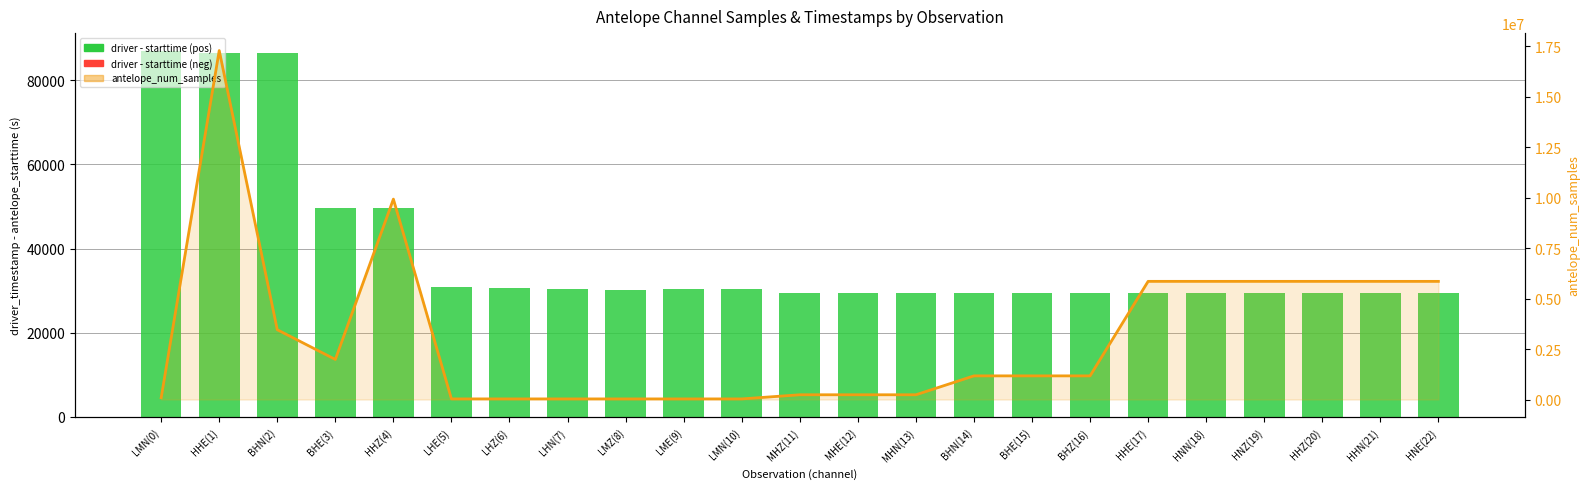

Does the chart contain stacked bars?

No